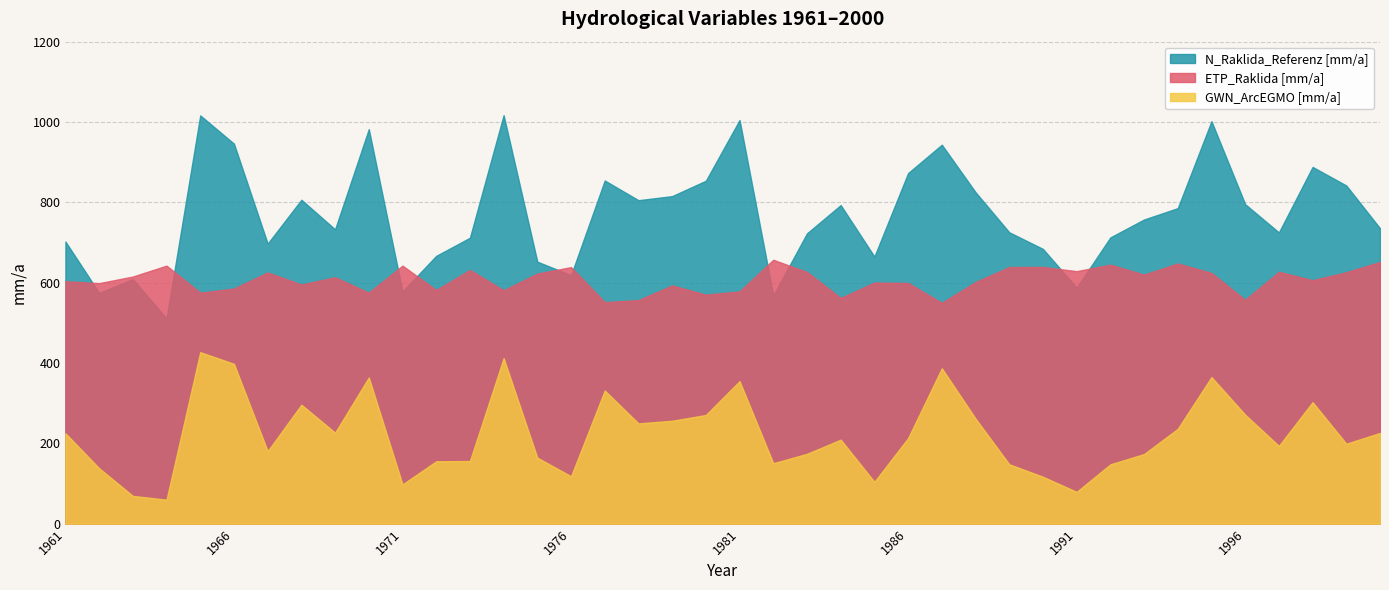

Count the number of data series in this chart.

3